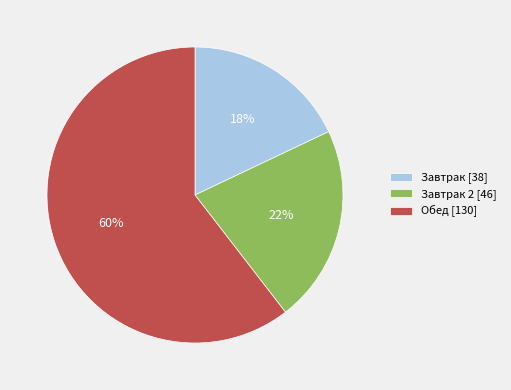

Is it true that Завтрак [38] is 26% of the pie?

False